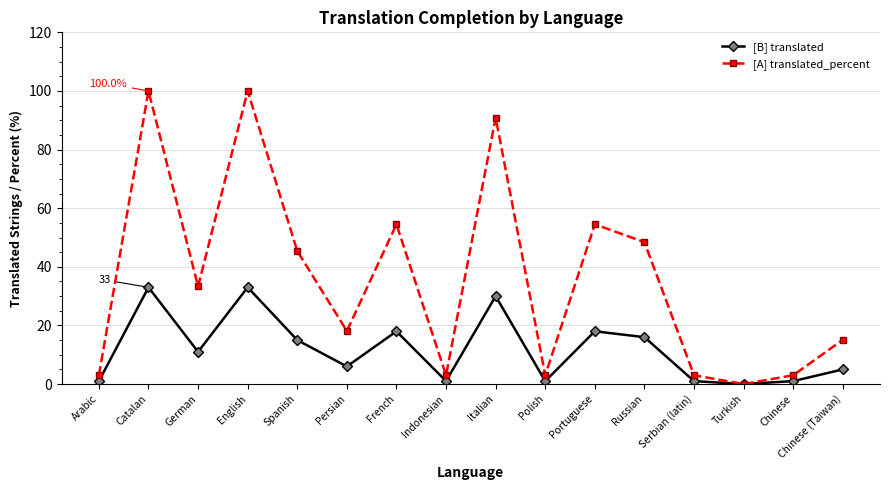

What is the maximum value shown in the chart?

100.0